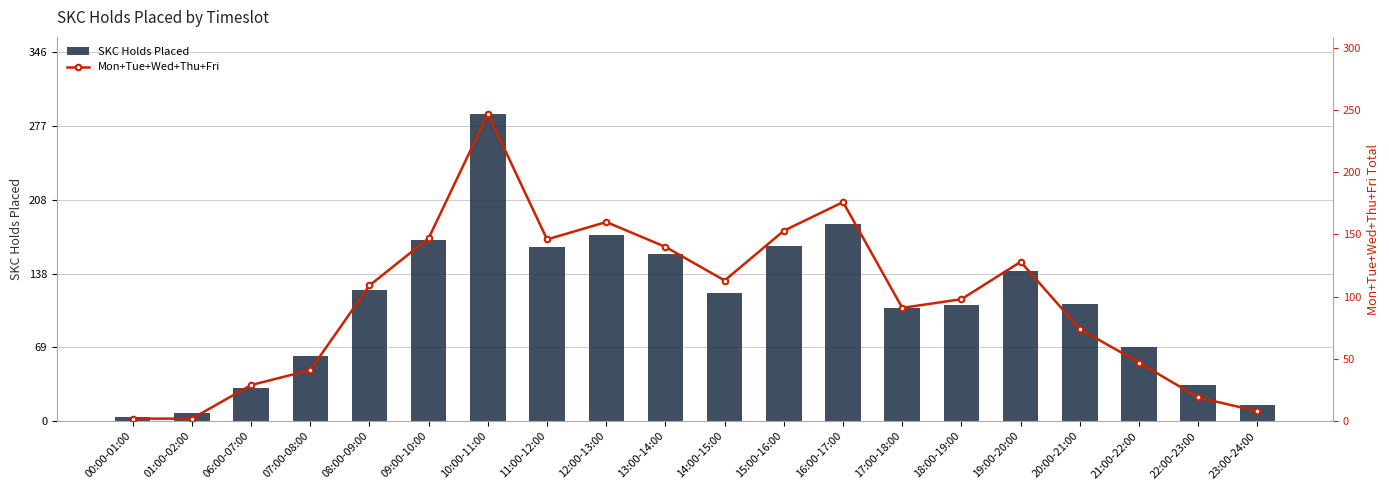

Which series changed the most between 01:00-02:00 and 14:00-15:00?

SKC Holds Placed